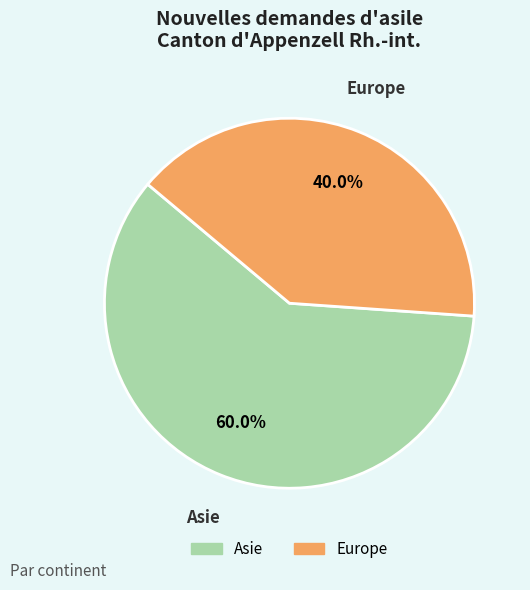

Combined, what portion of the pie is Europe and Asie?

100.0%